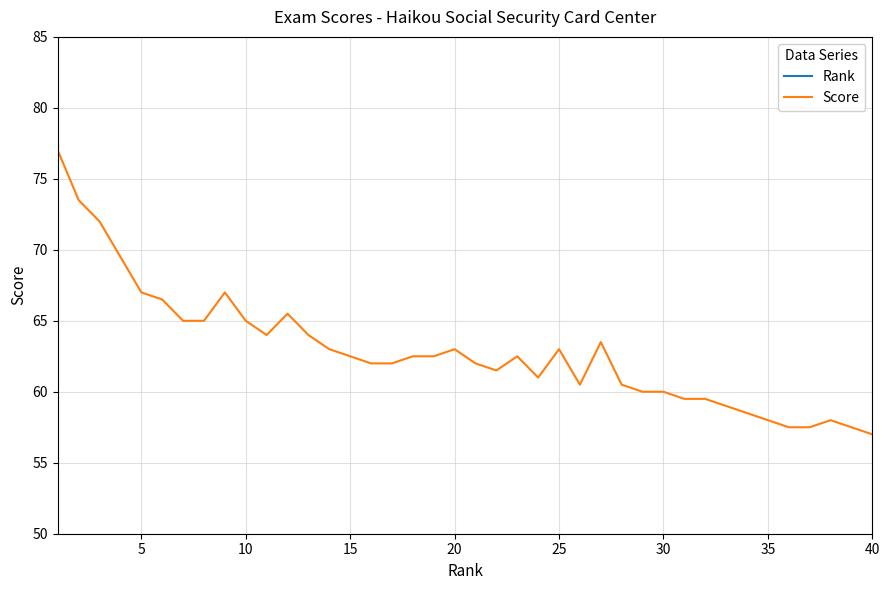

How many lines are shown in the chart?

2